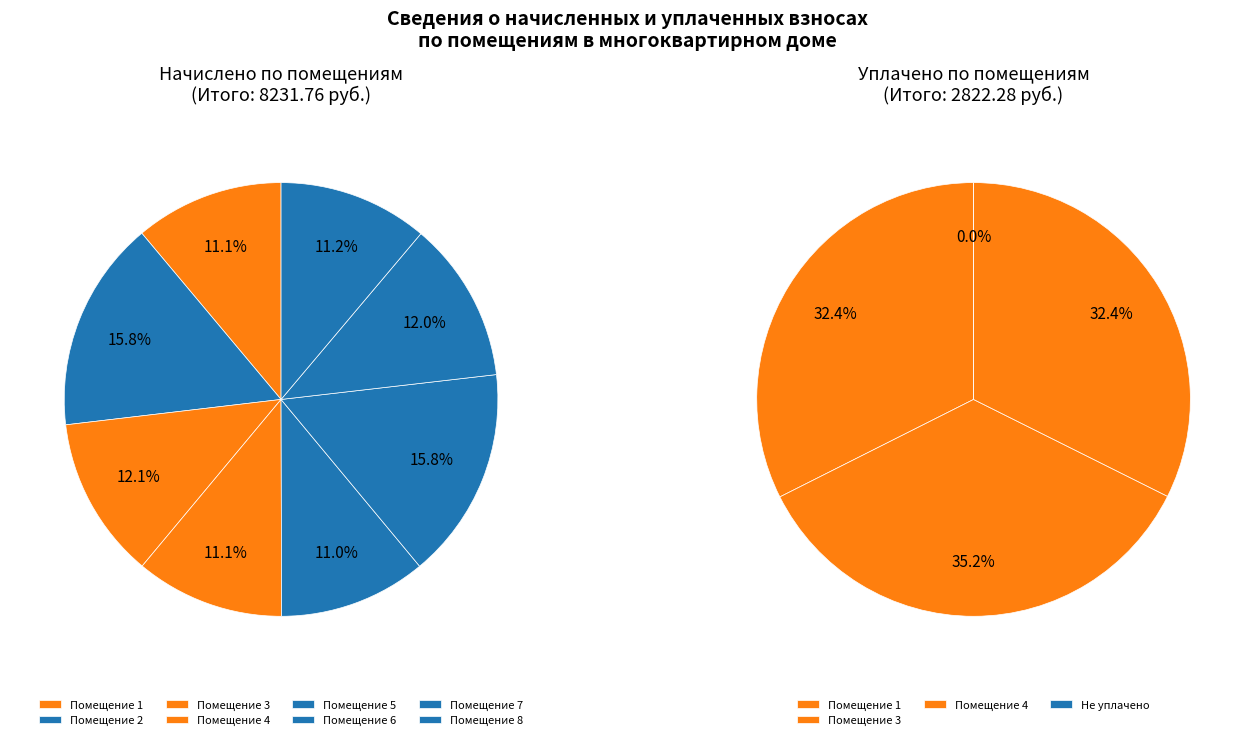

To the nearest percent, what is the difference between the 1 and 2 slice percentages?

32%